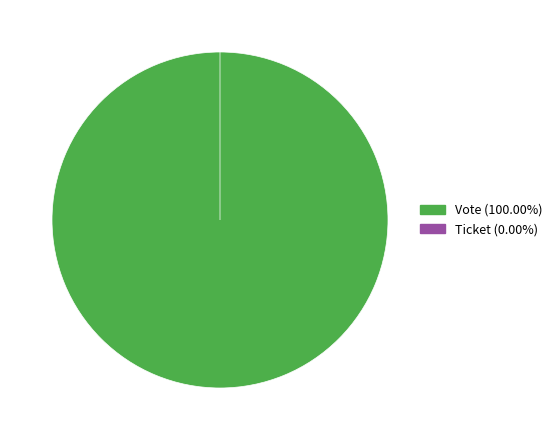

Which category accounts for the majority?

Vote